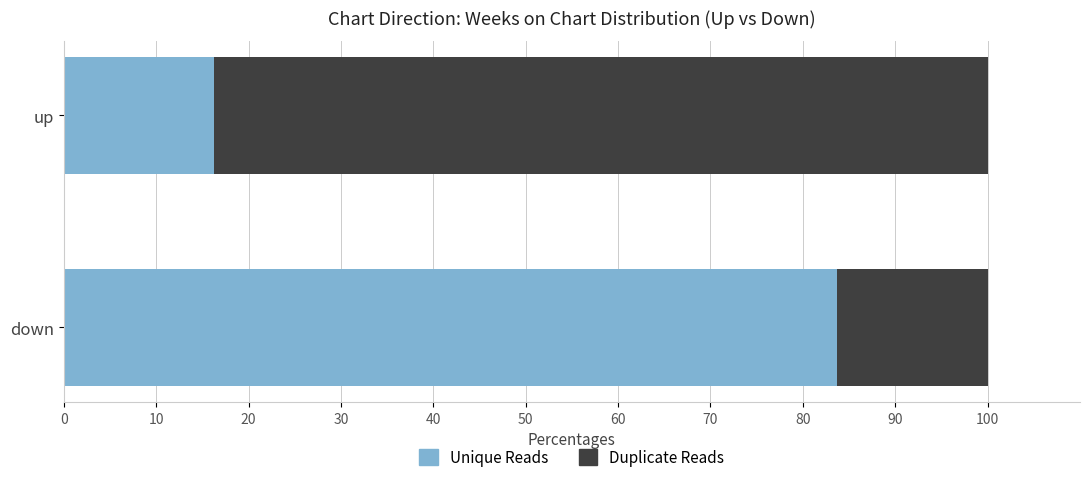

Is it true that Unique Reads equals 83.7 at down?

True